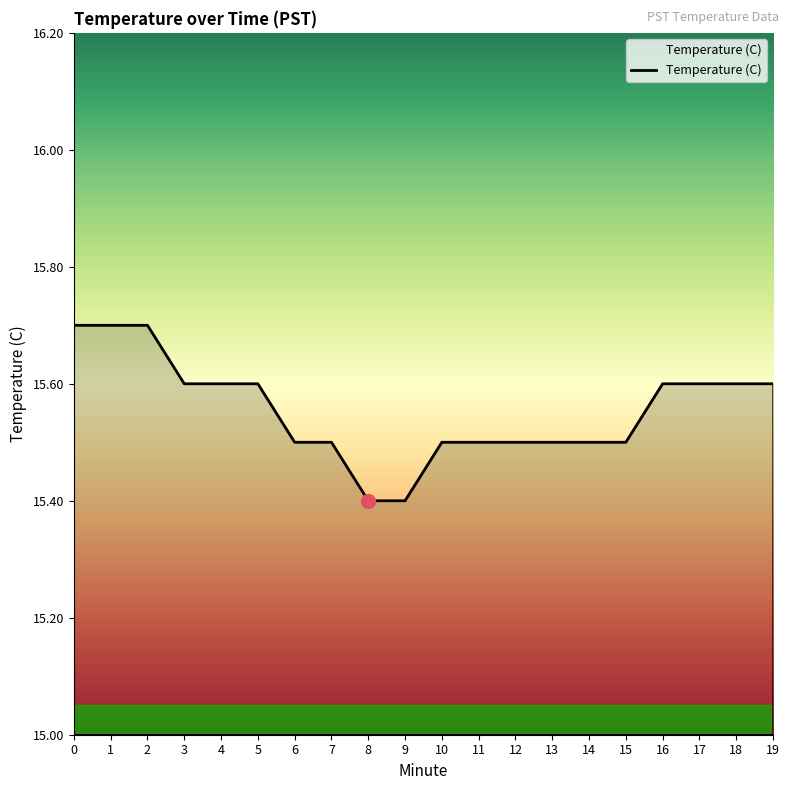

What is the change in value from 0 to 12?

-0.2